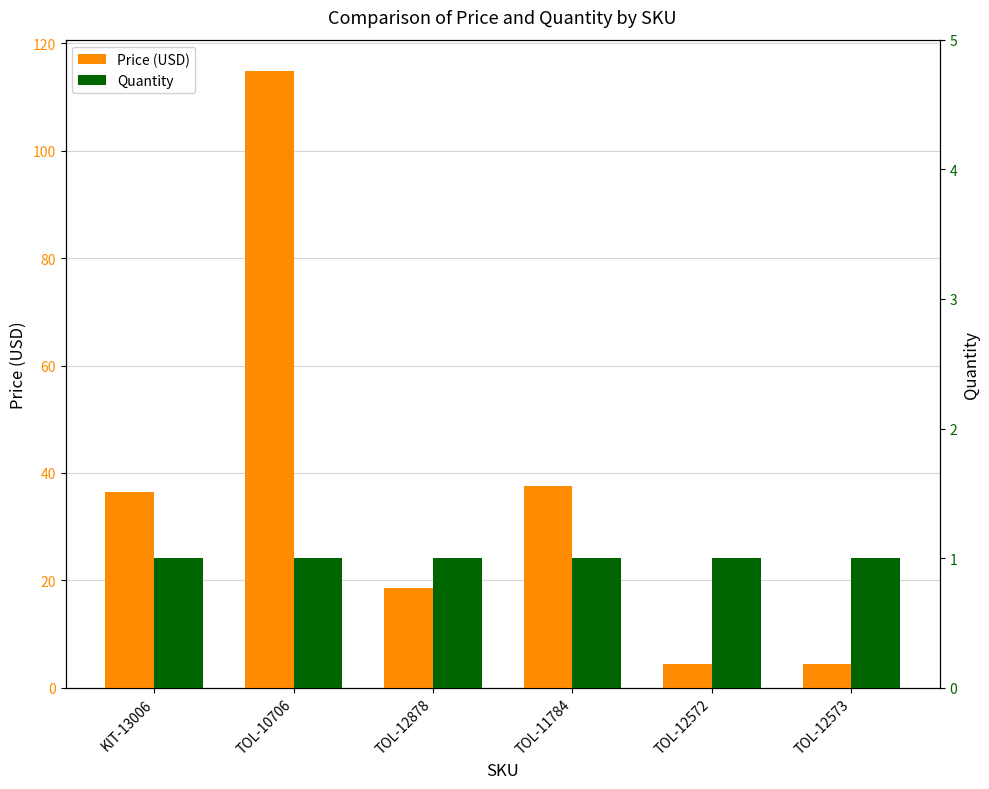

What are all the series names shown in the legend?

Price (USD), Quantity